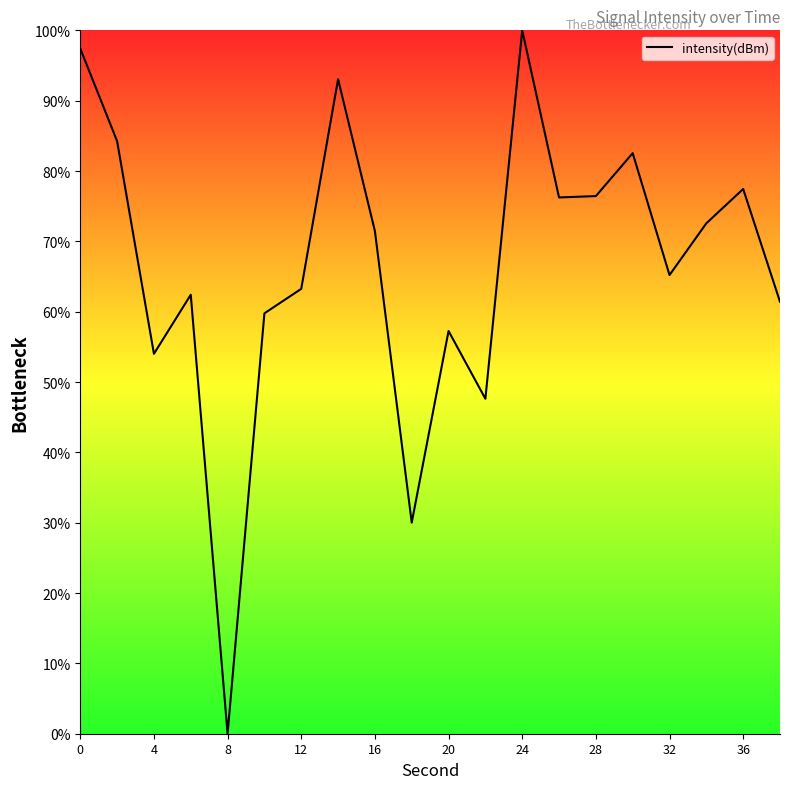

How many lines are shown in the chart?

1